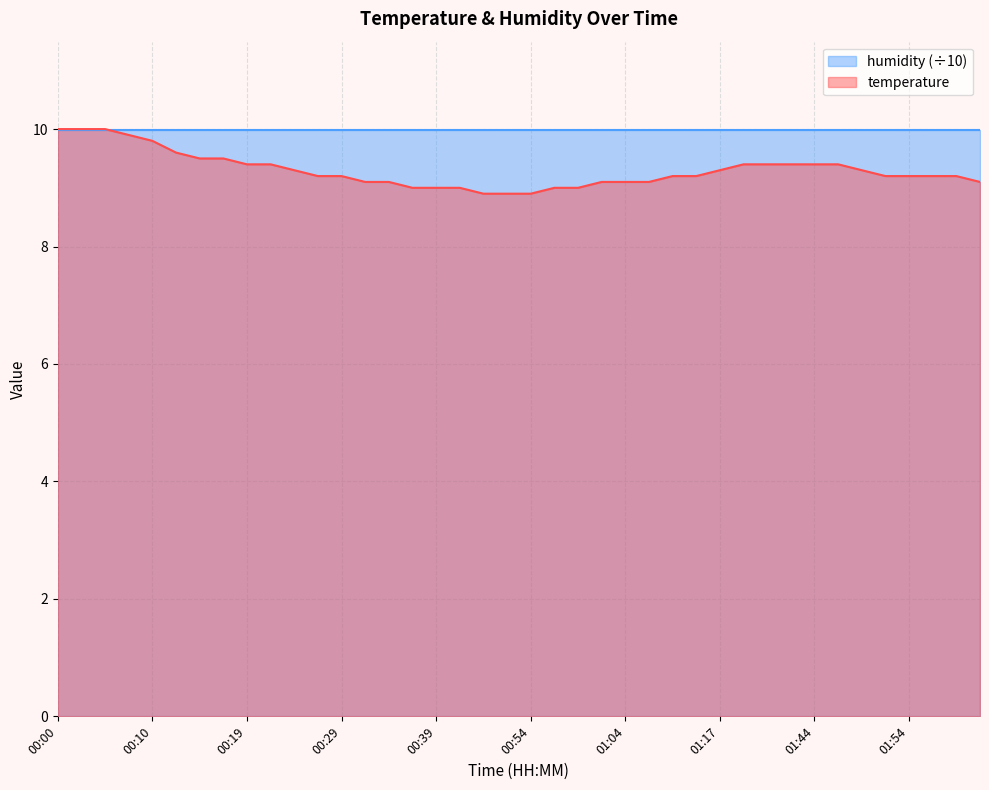

What is the value of the 8th point from the left?

9.5